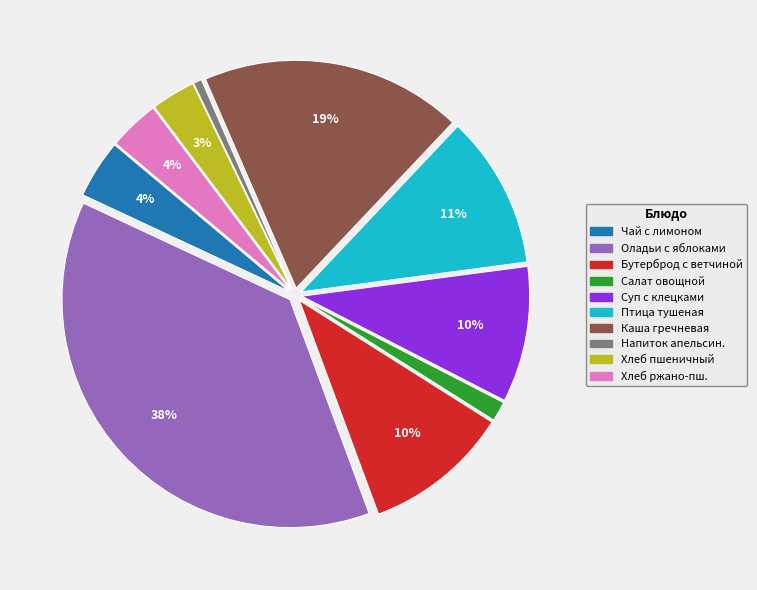

Count the number of slices in the pie.

10